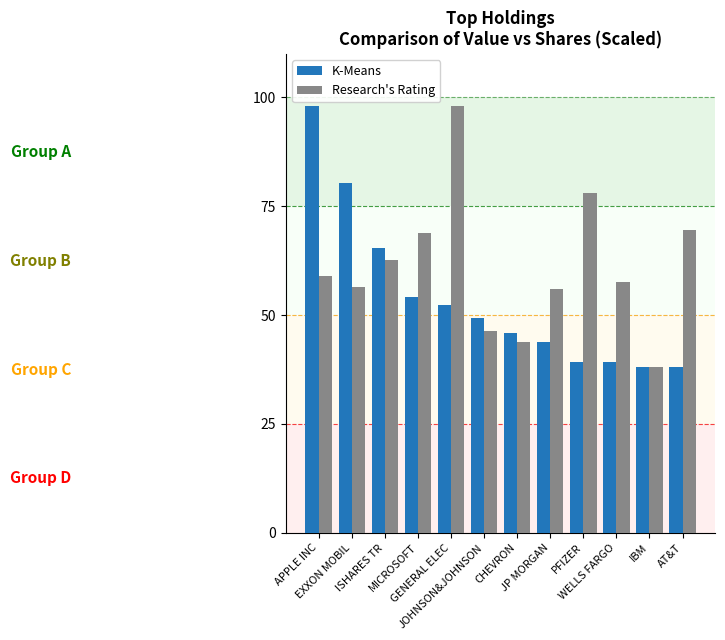

What is the sum of all K-Means values?

643.8